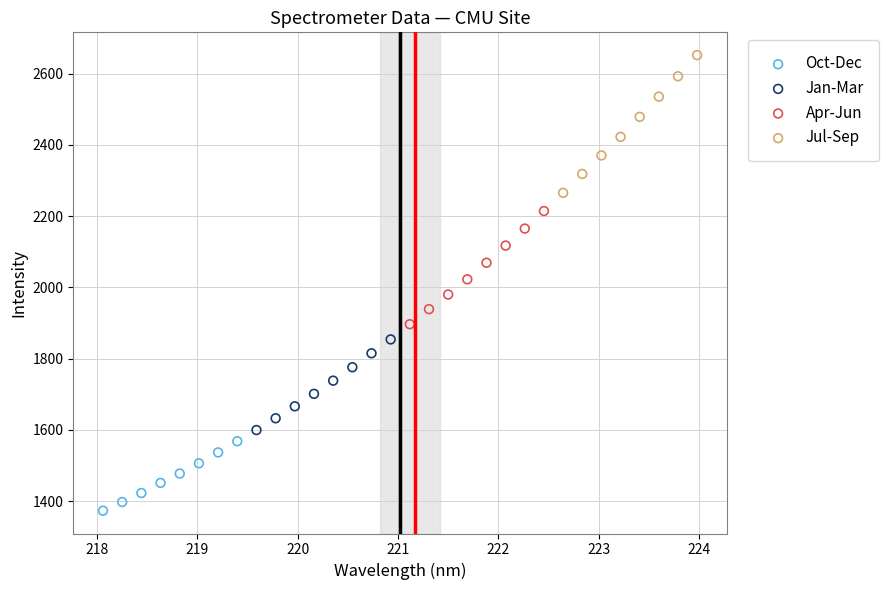

Which series contains the lowest Y value?

Oct-Dec